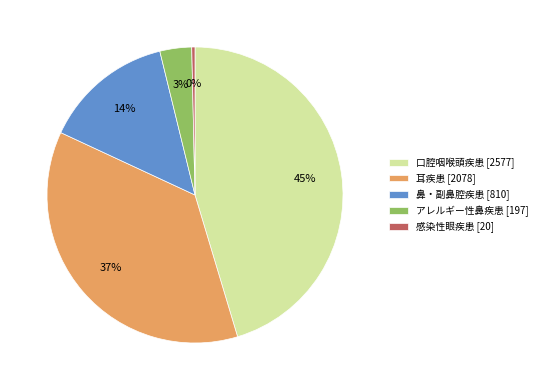

Combined, do 鼻・副鼻腔疾患 [810] and 感染性眼疾患 [20] account for over 50%?

No